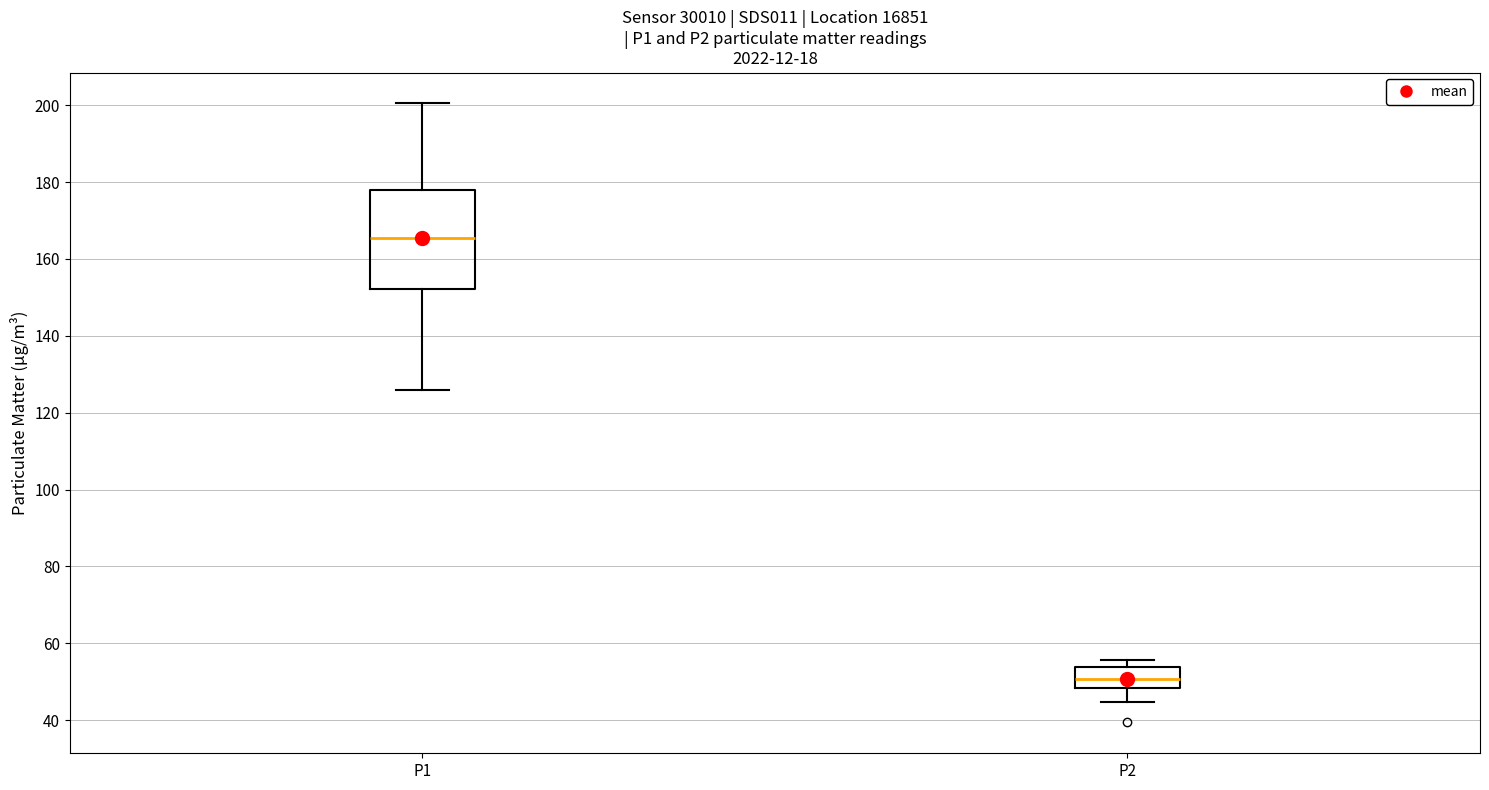

Which box is the tallest, from its lower edge to its upper edge?

P1